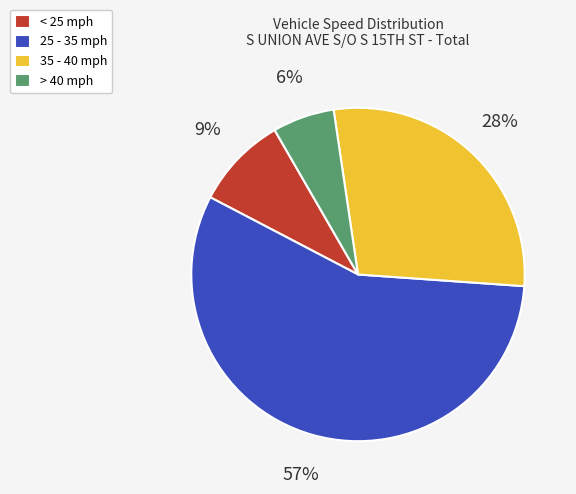

Which slice is the largest?

25 - 35 mph